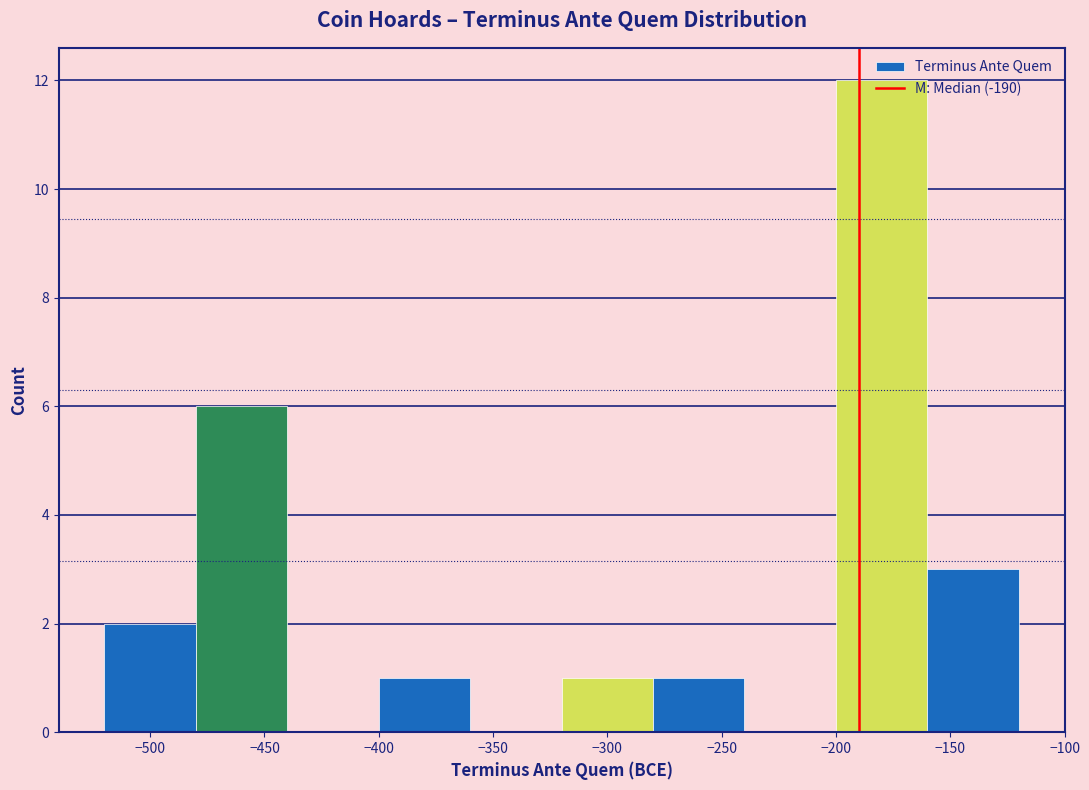

How tall is the bar that spans -160 to -120 on the x-axis? The values are not printed on the chart, so give them approximately, as read against the axis.

3